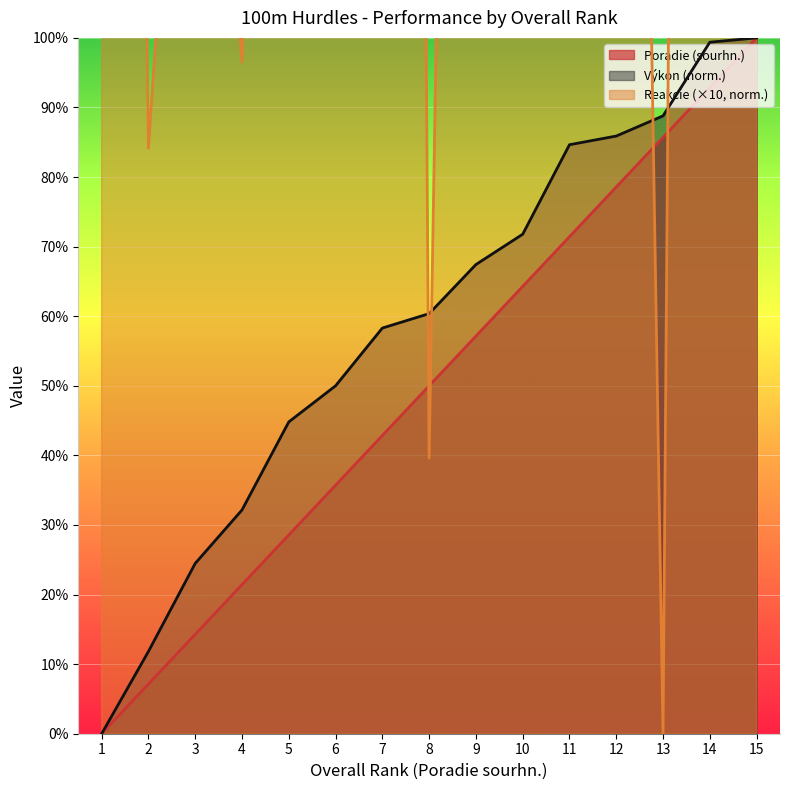

What is the difference between the Reakcie values at 1 and 5?

200.5